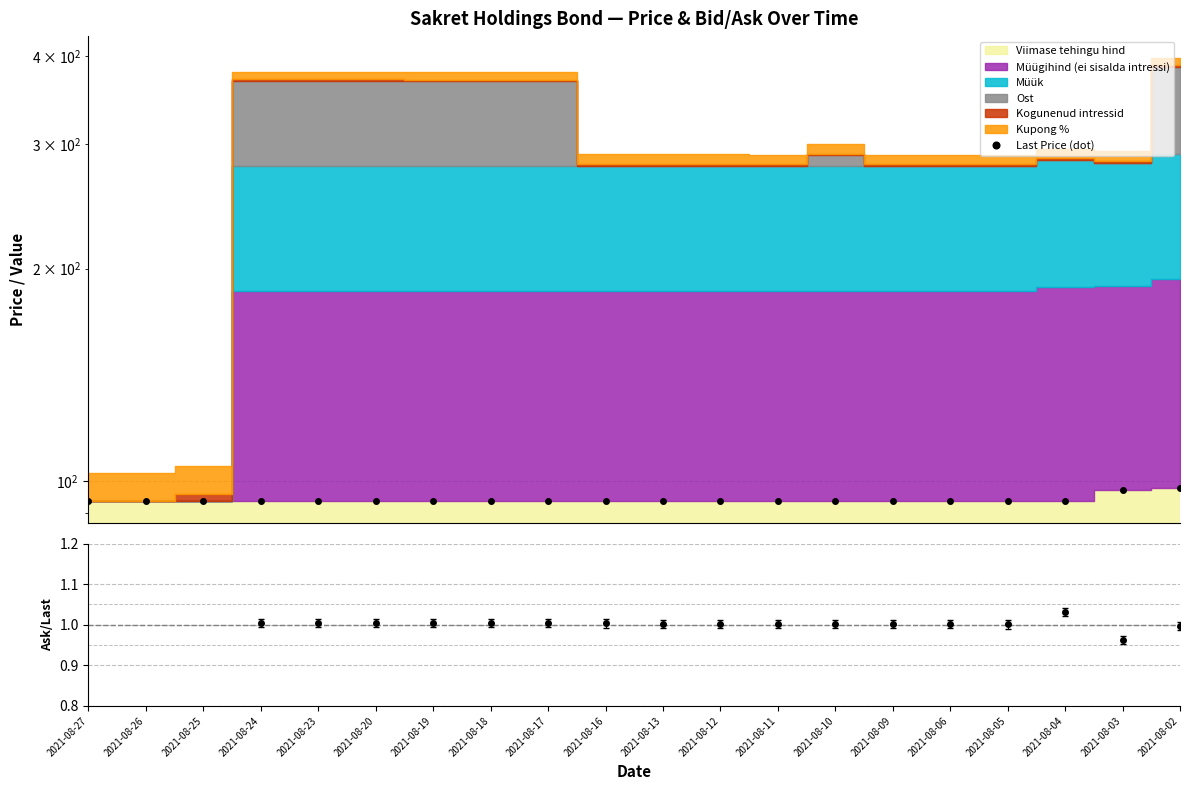

Reading left to right, list all the values displayed in this chart.

93.7	93.7	93.7	93.7	93.7	93.7	93.7	93.7	93.7	93.7	93.7	93.7	93.7	93.7	93.7	93.7	93.7	93.7	97.2	97.6